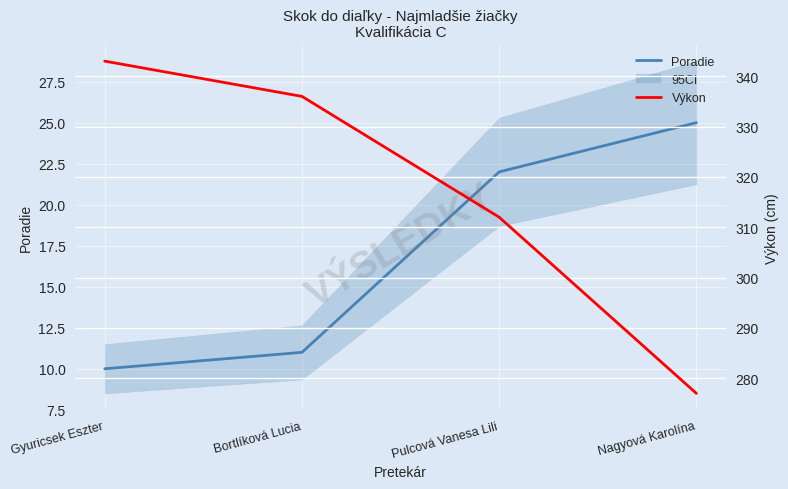

What is the difference between the second highest and second lowest values in the Poradie series?

11